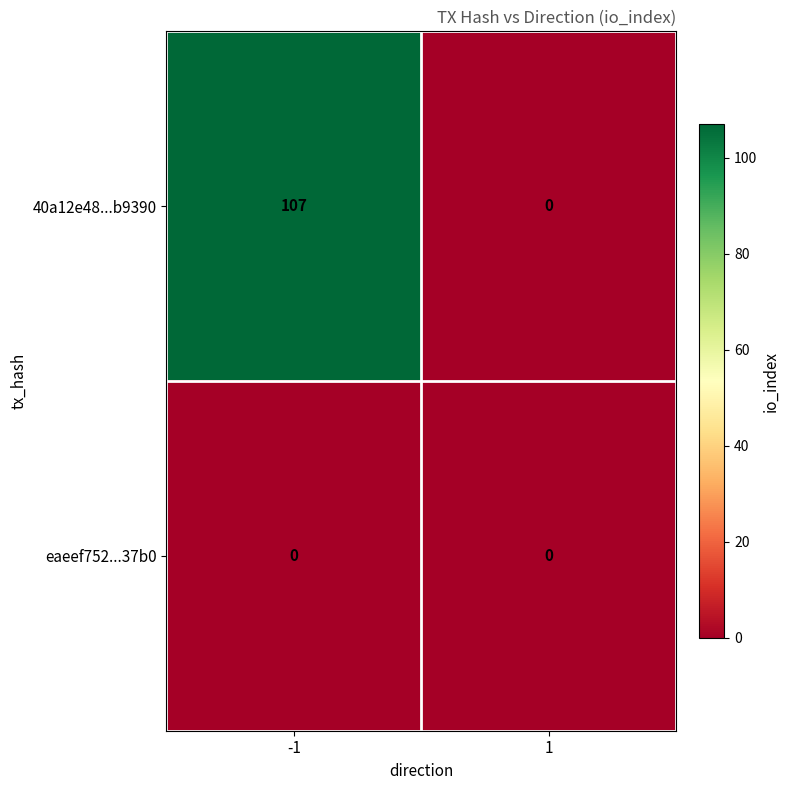

At how many categories does at least one series exceed 45?

1